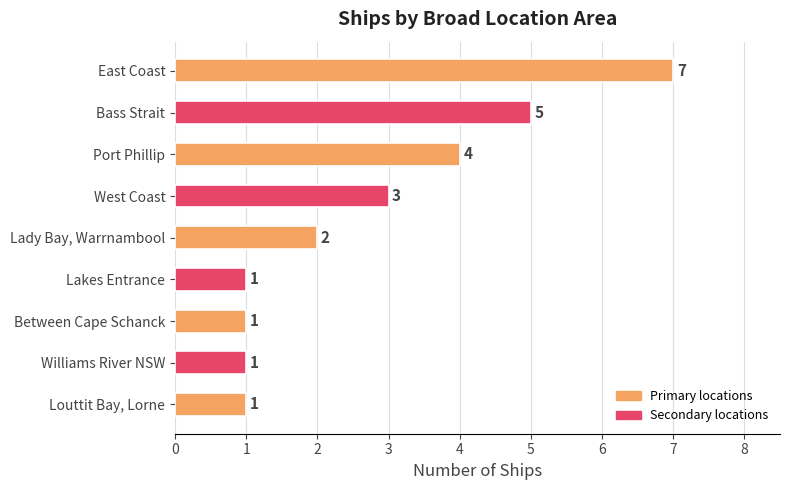

Reading top to bottom, list all the values displayed in this chart.

East Coast=7	Bass Strait=5	Port Phillip=4	West Coast=3	Lady Bay, Warrnambool=2	Lakes Entrance=1	Between Cape Schanck=1	Williams River NSW=1	Louttit Bay, Lorne=1